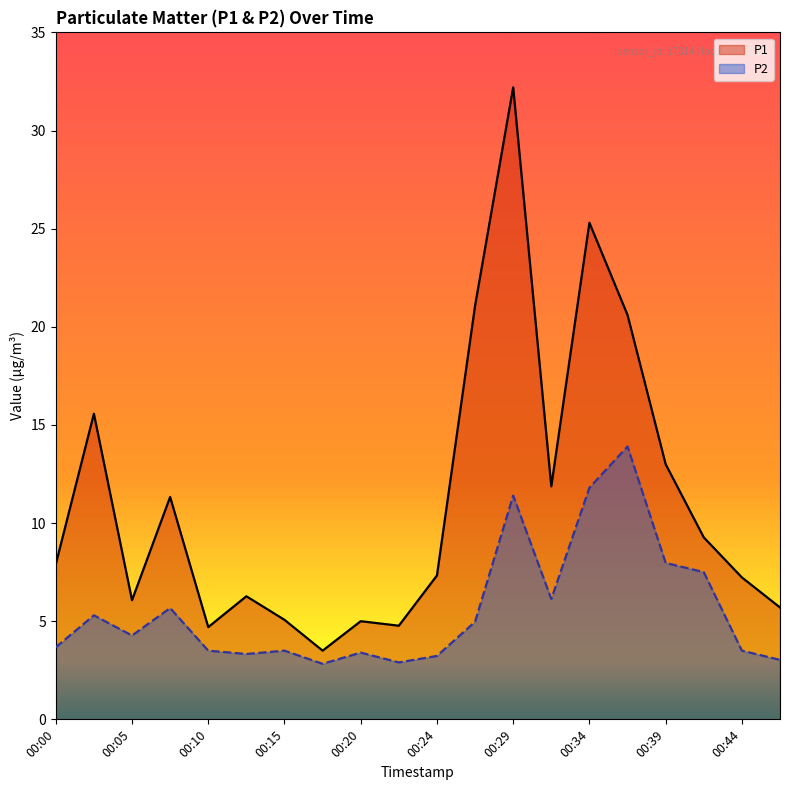

Which series has the widest spread of values?

P1